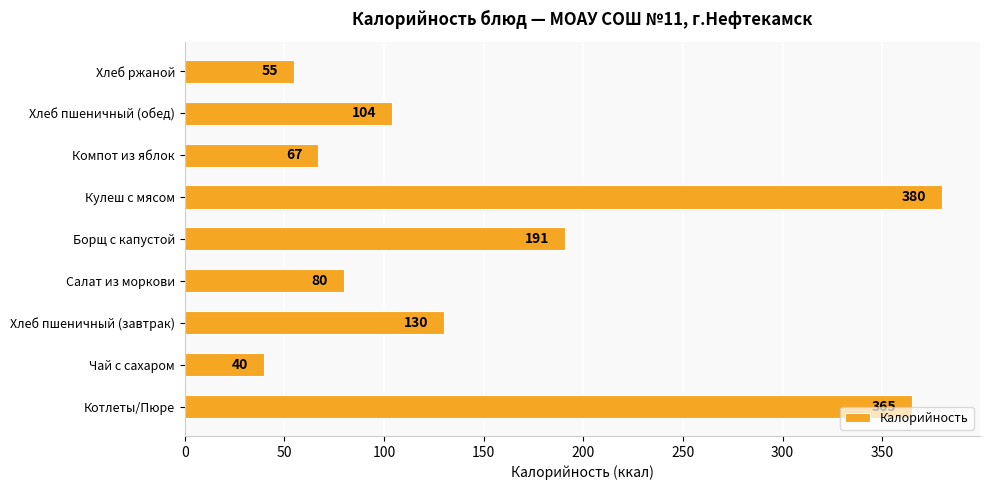

At which label is the value closest to 210?

Борщ с капустой